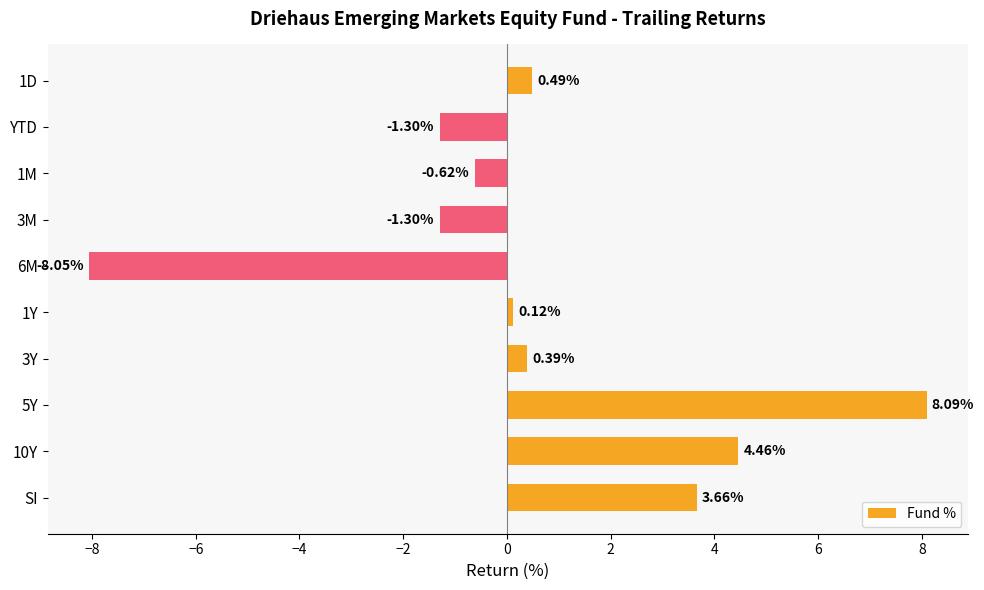

What is the average value?

0.6